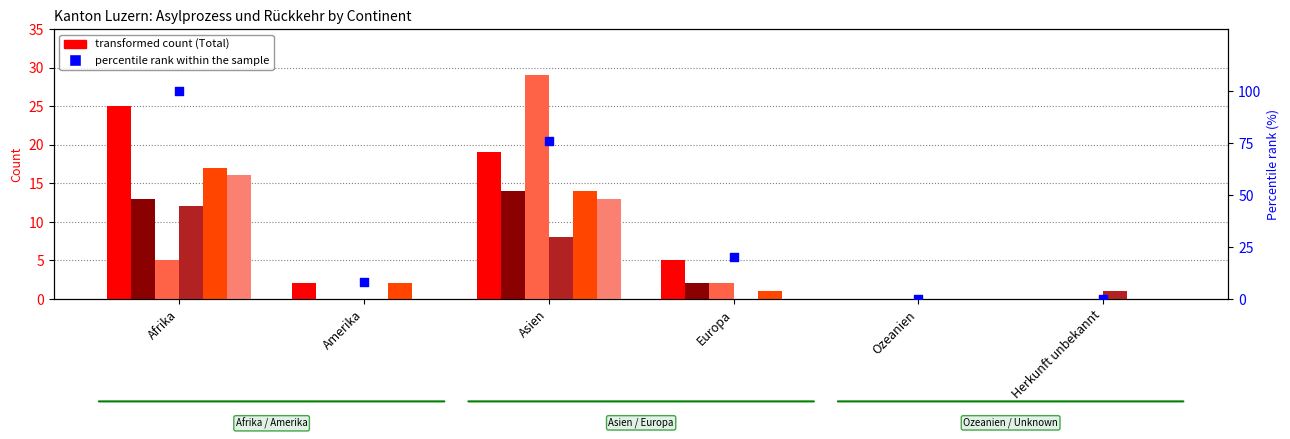

At how many categories does at least one series exceed 12?

2